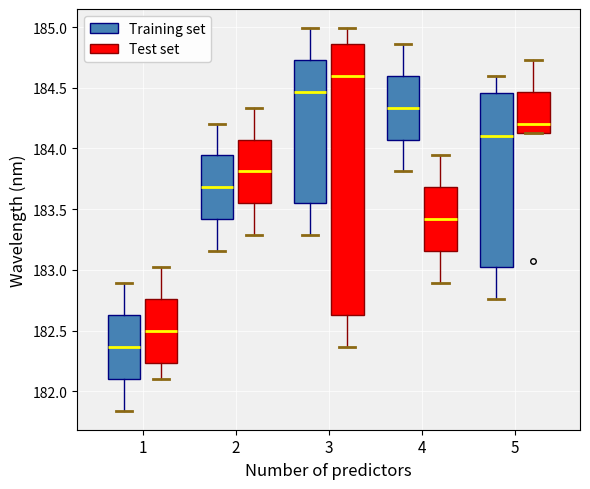

Comparing the boxes themselves (not the whiskers), which one is the tallest?

3 (Test set)